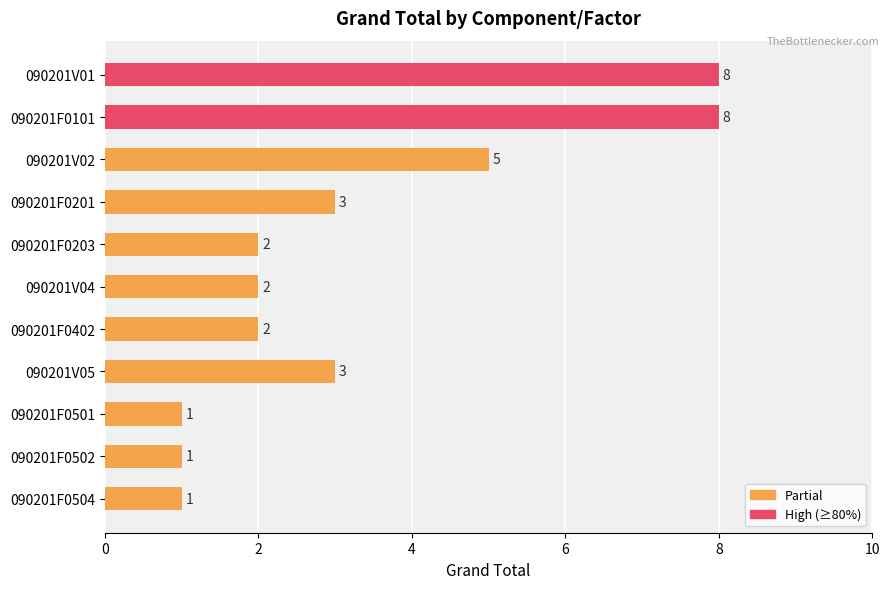

True or false: the data shows 5 at 090201V02.

True